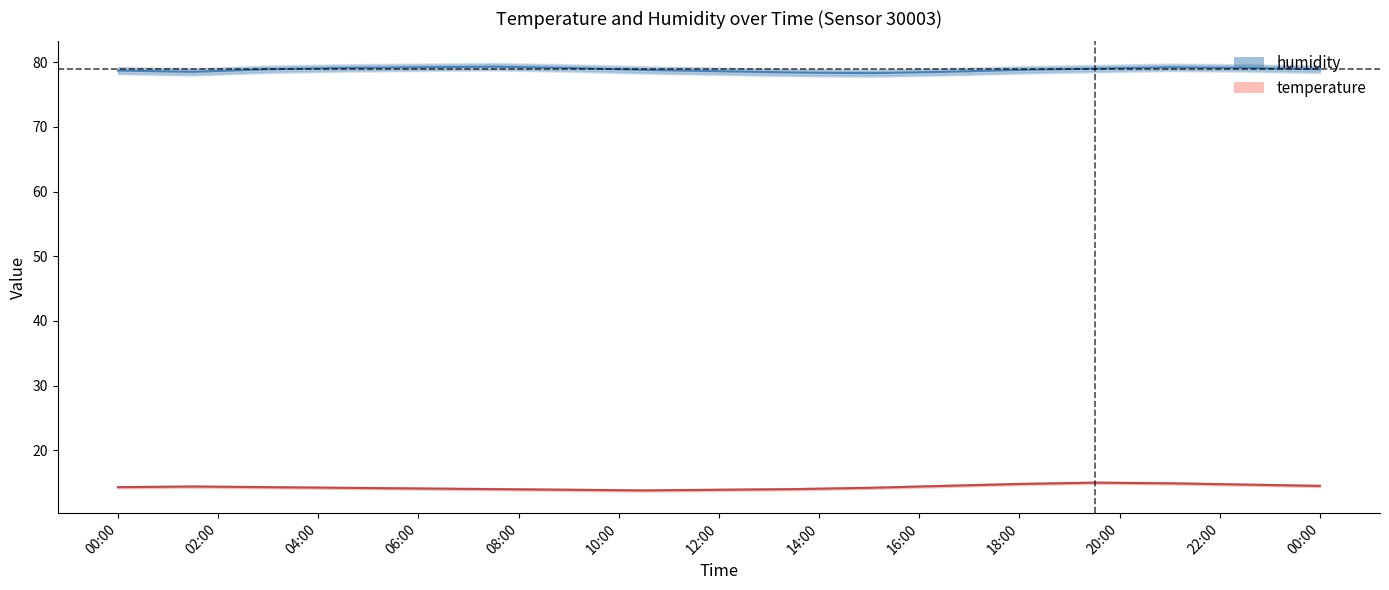

Which series has the widest spread of values?

temperature